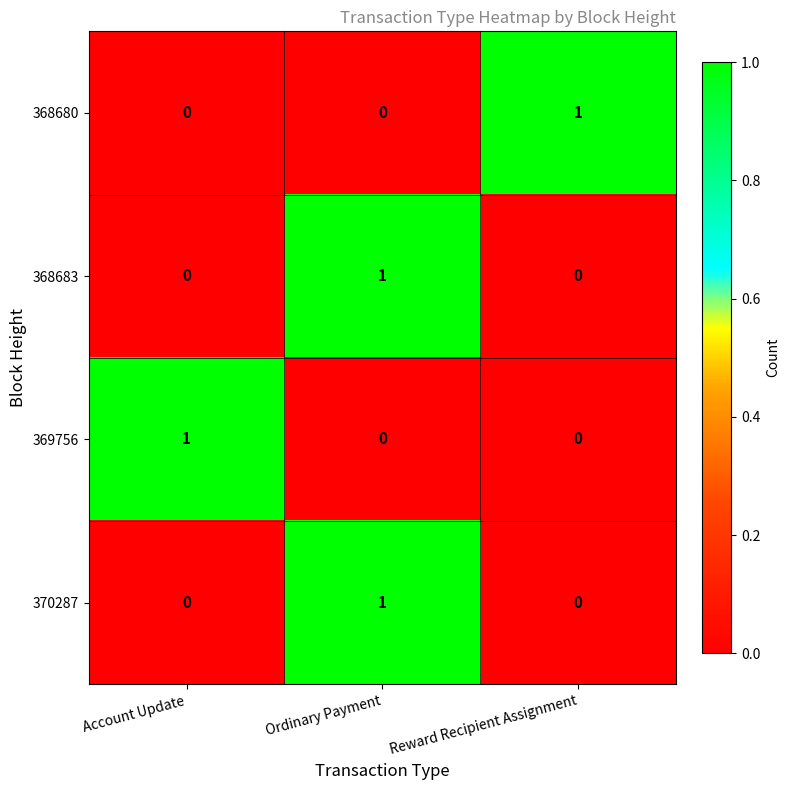

Reading left to right, extract all data points from this chart.

368680: 0	0	1
368683: 0	1	0
369756: 1	0	0
370287: 0	1	0